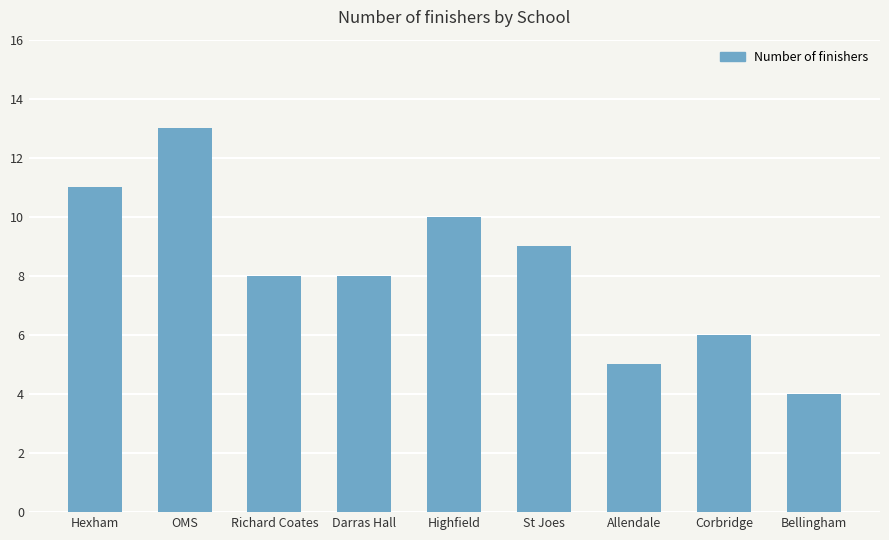

What is the label of the 9th bar from the left?

Bellingham